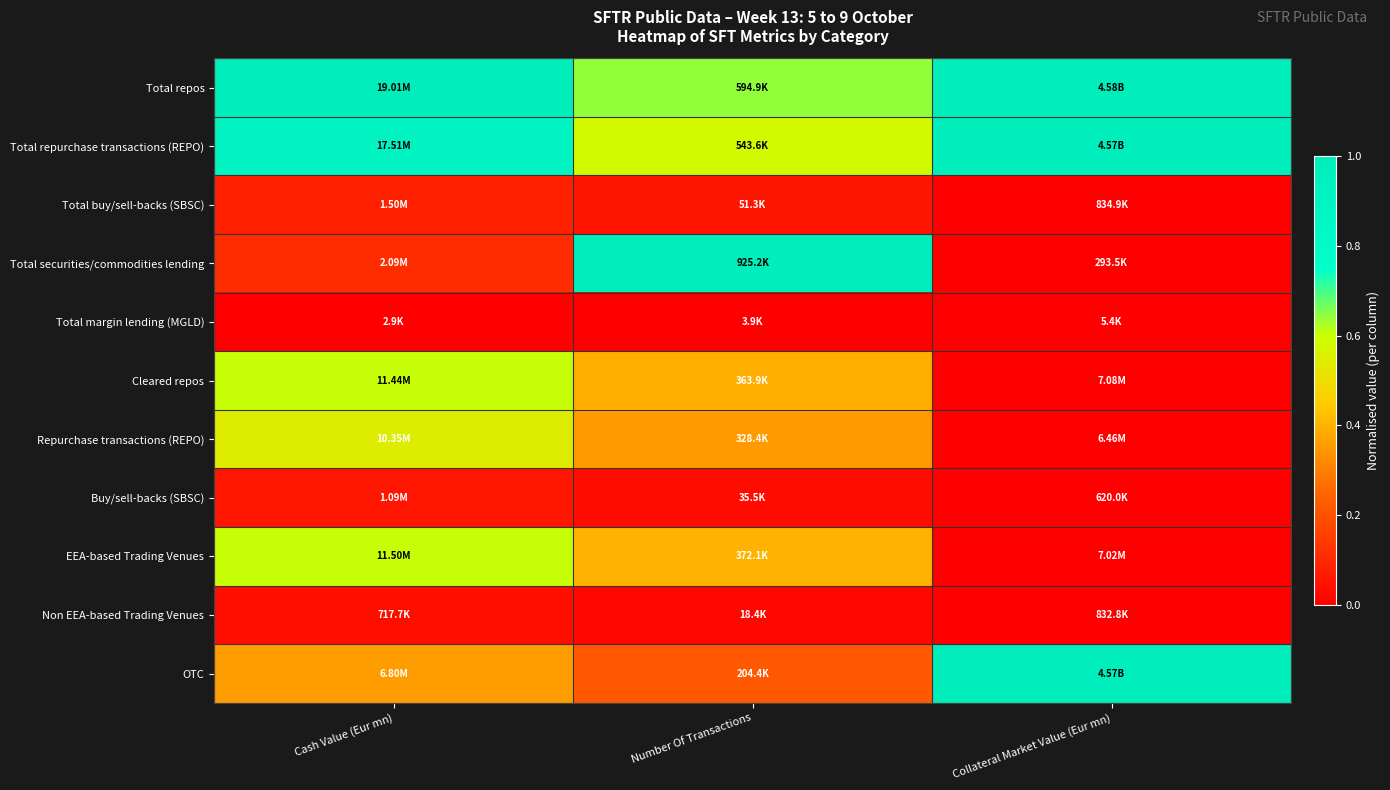

How many distinct data groups are displayed?

11